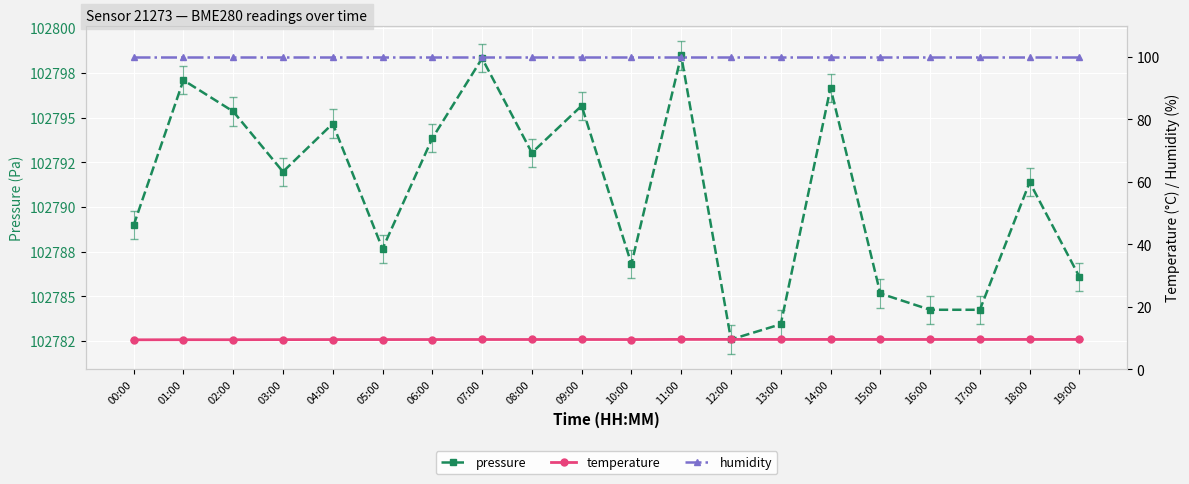

Which category has the lowest value across all series?

00:00